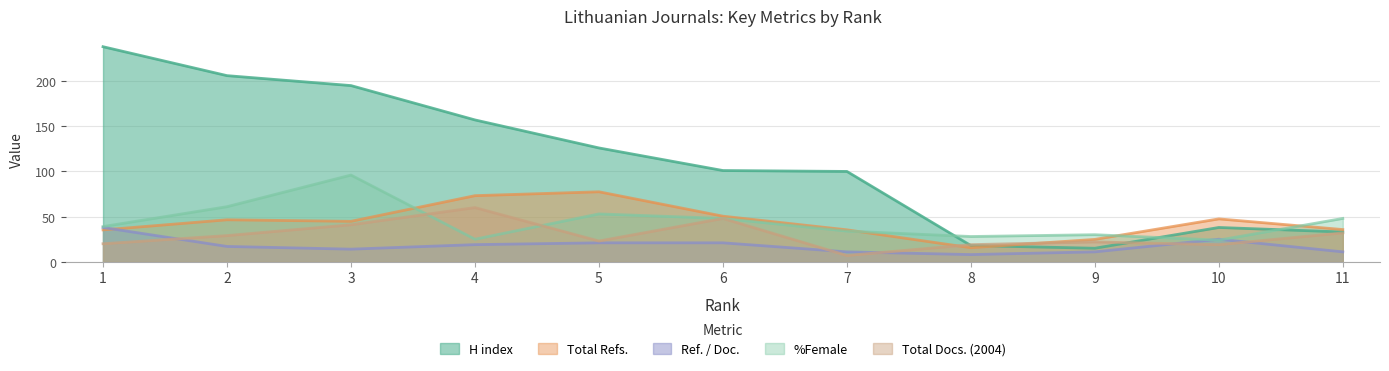

What are all the series names shown in the legend?

H index, Total Refs., Ref. / Doc., %Female, Total Docs. (2004)